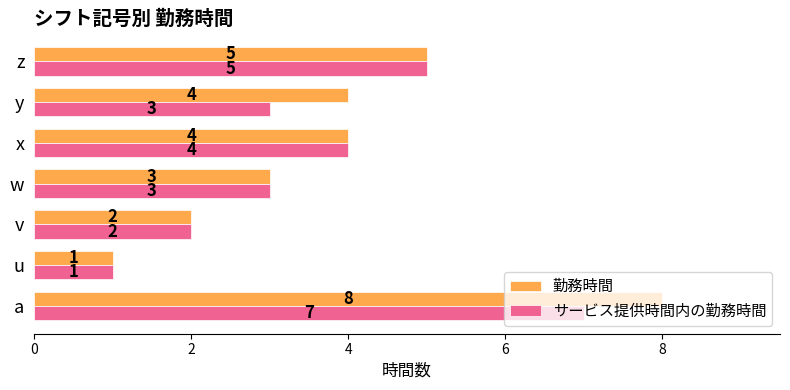

Is the value of 勤務時間 at x greater than the value of サービス提供時間内の勤務時間 at y?

Yes